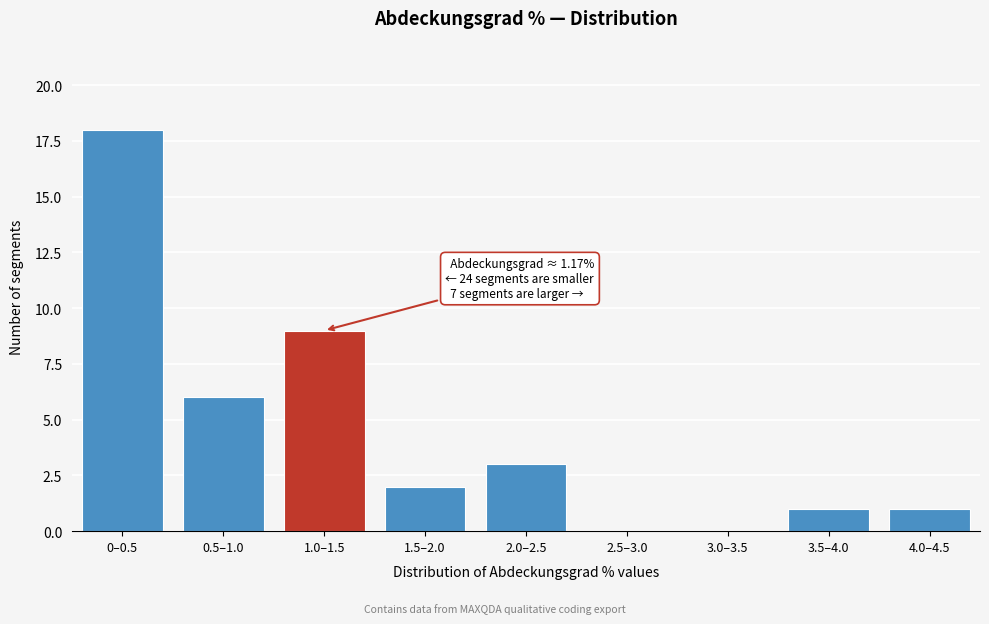

Reading left to right, extract all data points from this chart.

0–0.5=18	0.5–1.0=6	1.0–1.5=9	1.5–2.0=2	2.0–2.5=3	2.5–3.0=0	3.0–3.5=0	3.5–4.0=1	4.0–4.5=1